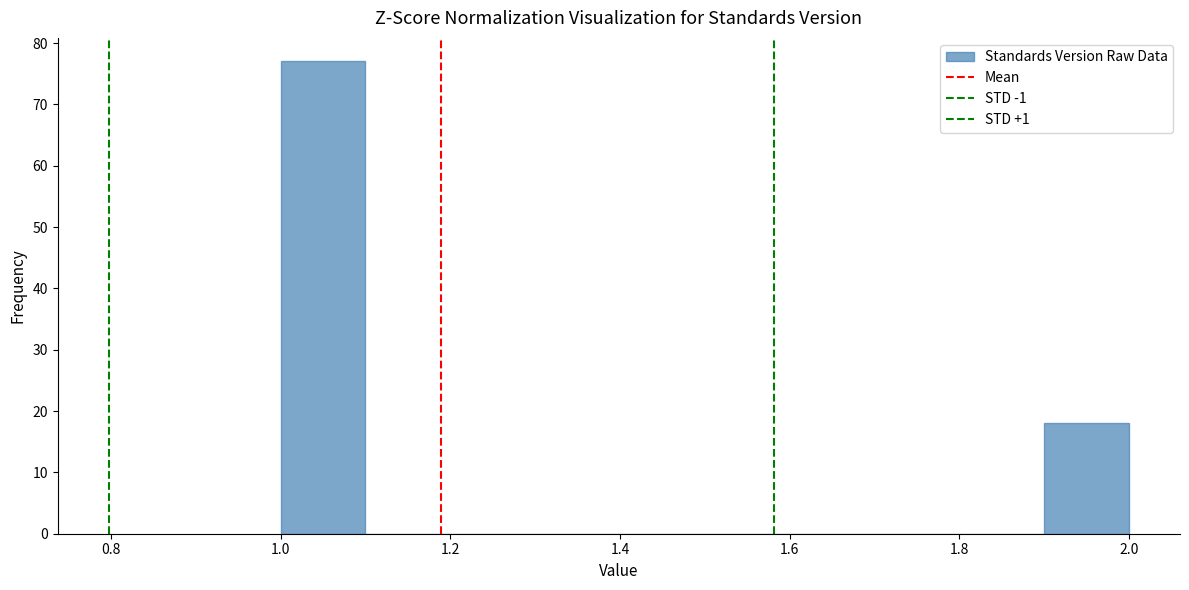

What is the height of the bar covering 1.9 to 2.0 on the x-axis? The values are not printed on the chart, so give them approximately, as read against the axis.

18